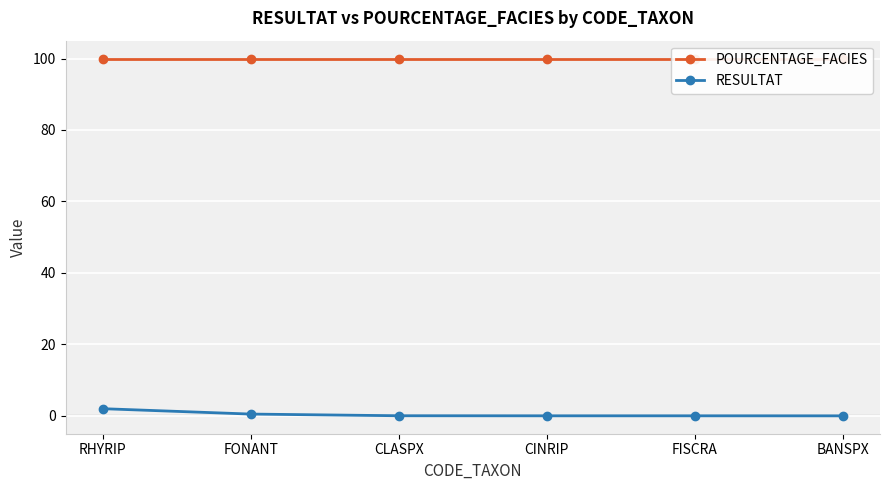

Reading left to right, transcribe all the data shown in this chart.

POURCENTAGE_FACIES: 100.0	100.0	100.0	100.0	100.0	100.0
RESULTAT: 2.0	0.5	0.0	0.0	0.0	0.0